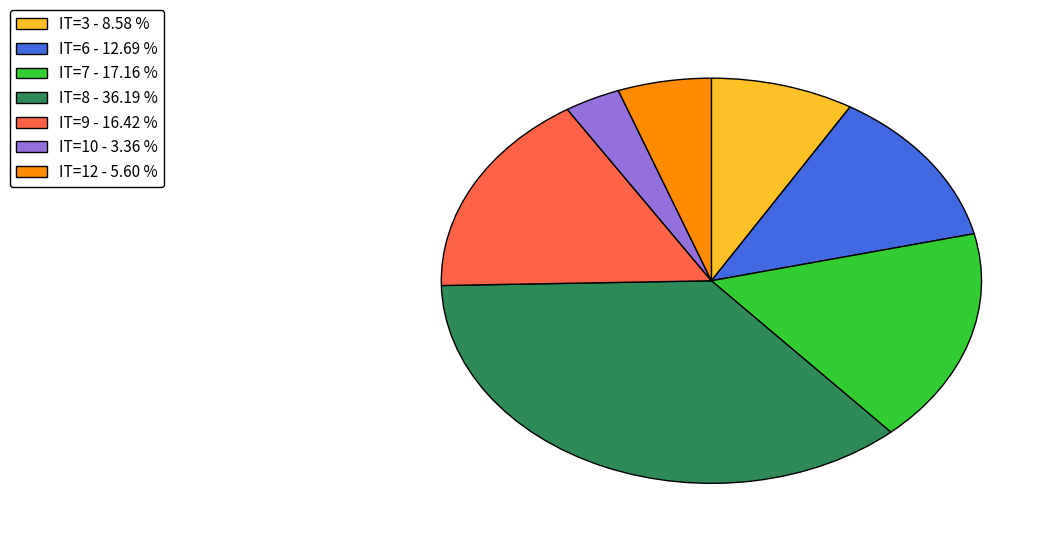

Rank the categories by value from lowest to highest.

IT=10 - 3.36 %, IT=12 - 5.60 %, IT=3 - 8.58 %, IT=6 - 12.69 %, IT=9 - 16.42 %, IT=7 - 17.16 %, IT=8 - 36.19 %